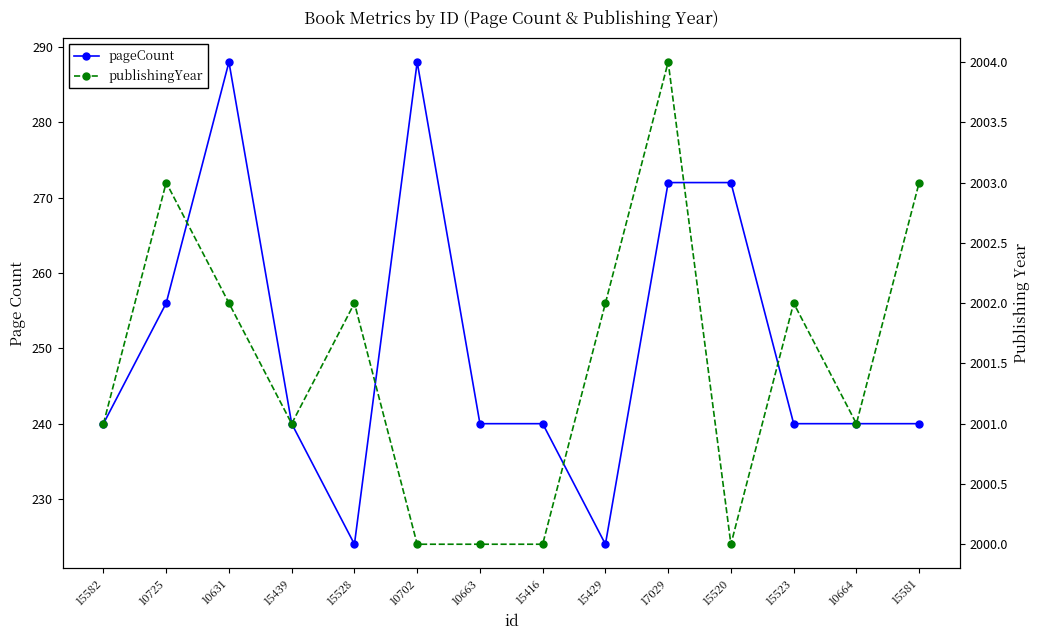

Read the publishingYear value at 17029.

2004